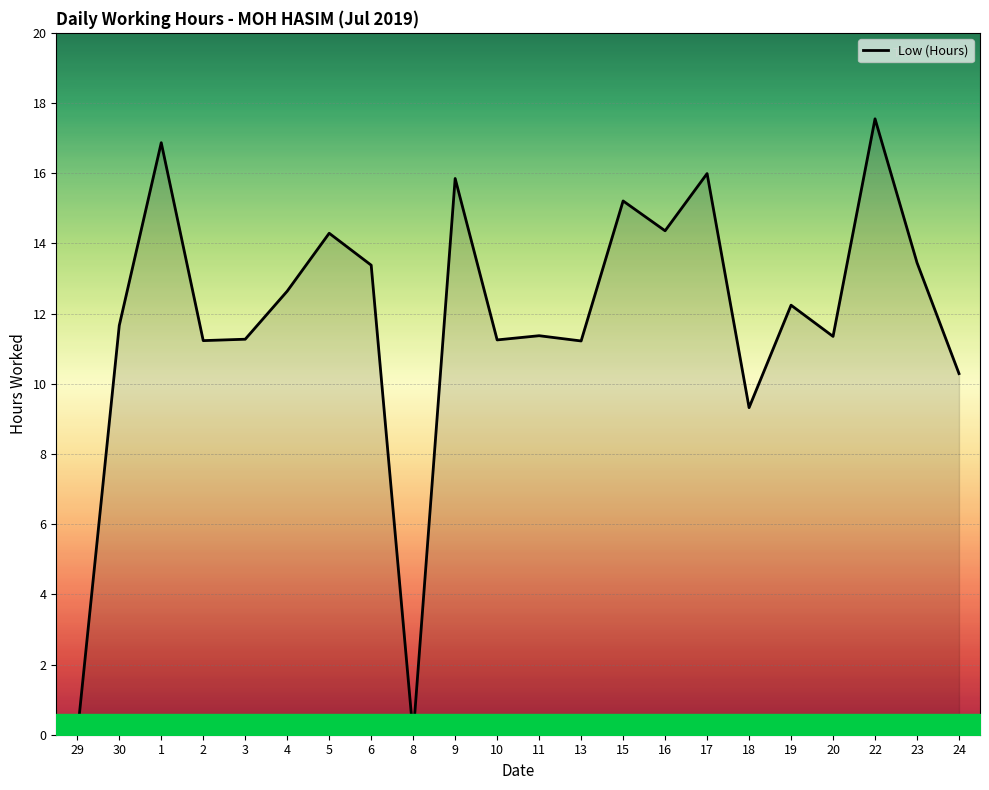

At which category does the data reach its first local peak?

1